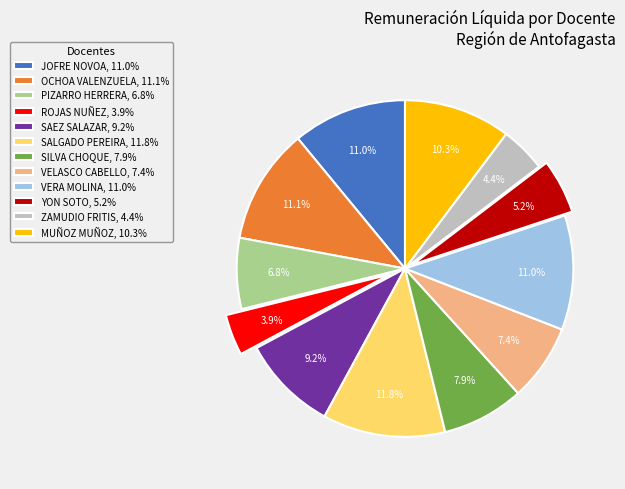

What is the ratio of the value at YON SOTO, 5.2% to the value at MUÑOZ MUÑOZ, 10.3%?

0.5